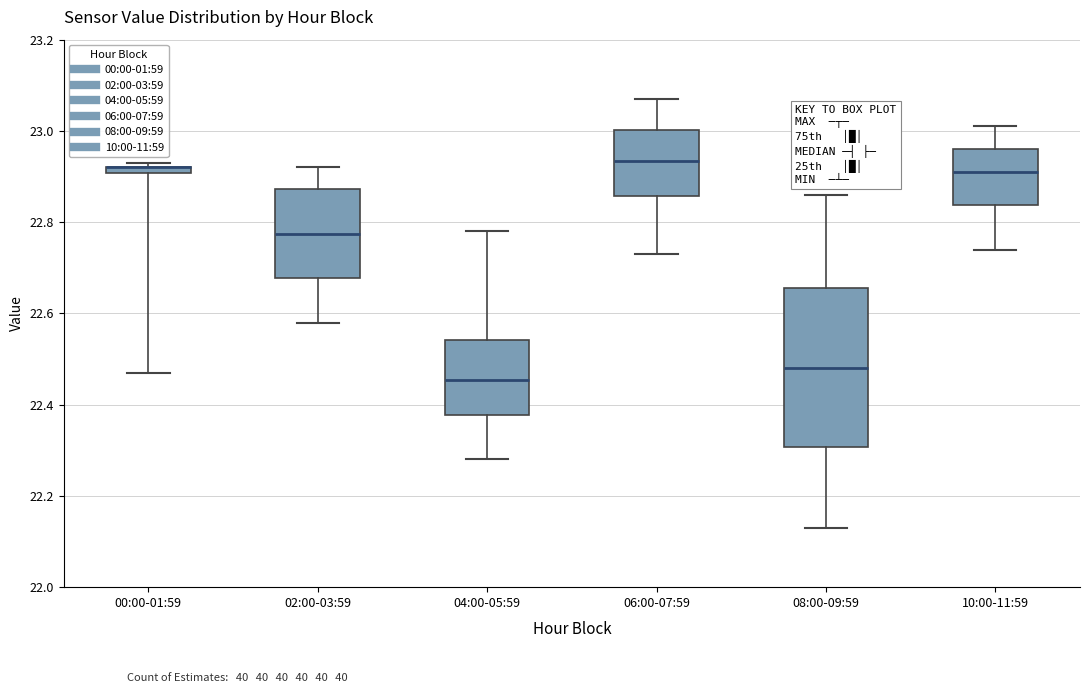

Where does the median line of the box for 04:00-05:59 sit on the y-axis? The values are not printed on the chart, so give them approximately, as read against the axis.

22.46